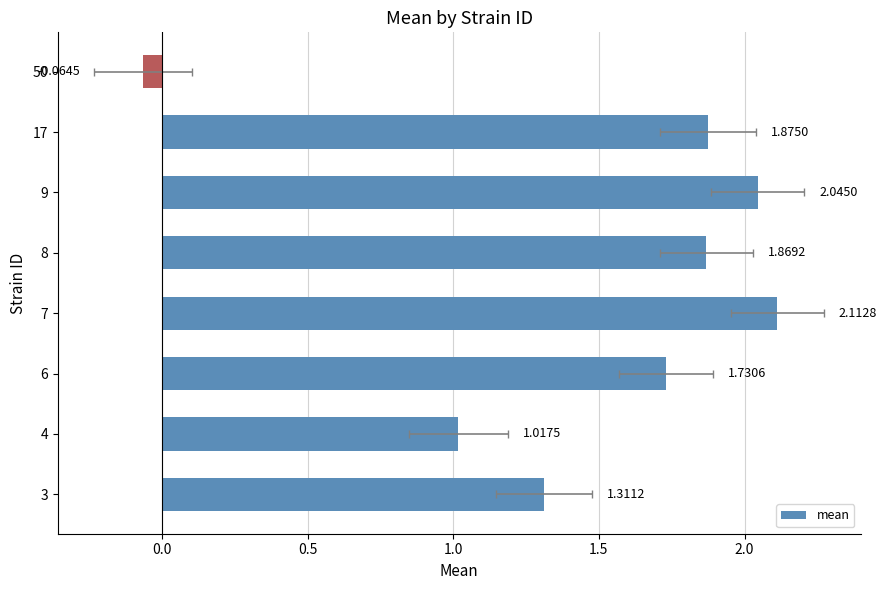

Does the chart contain stacked bars?

No